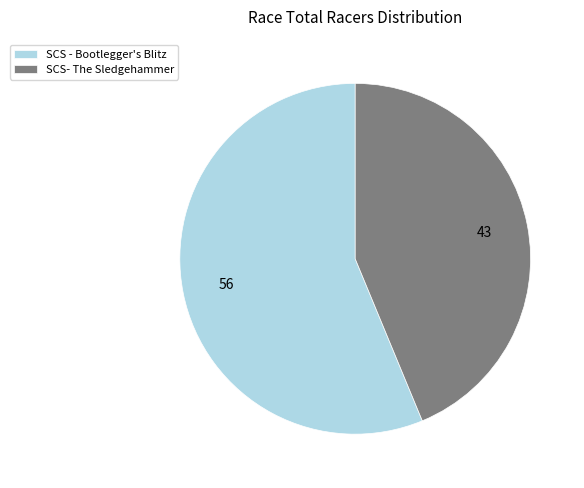

Approximately how many times larger is the value at SCS- The Sledgehammer compared to SCS - Bootlegger's Blitz?

0.8